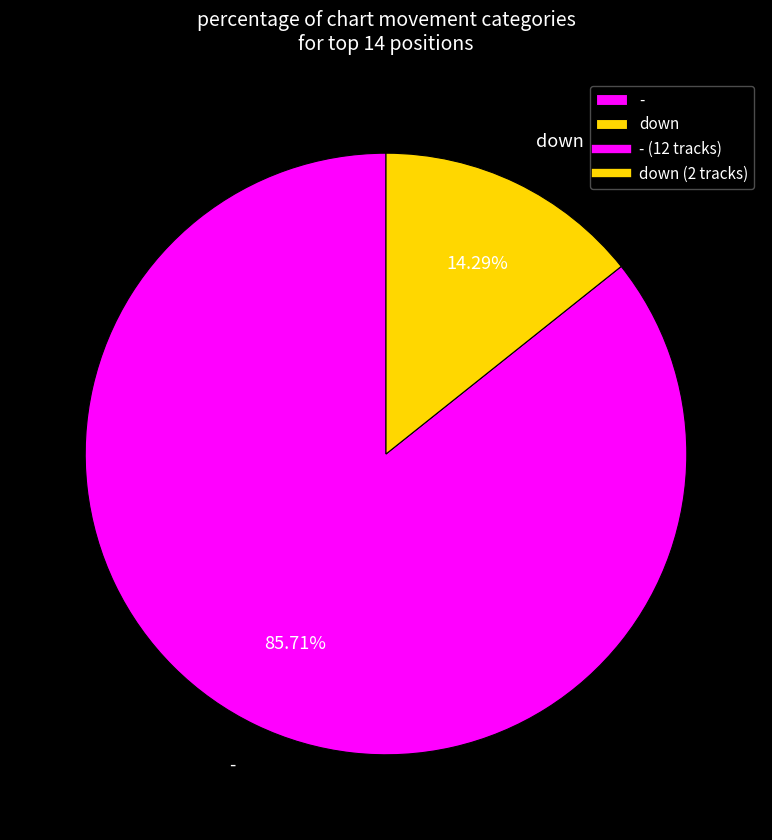

Does - account for over 50% of the chart?

Yes